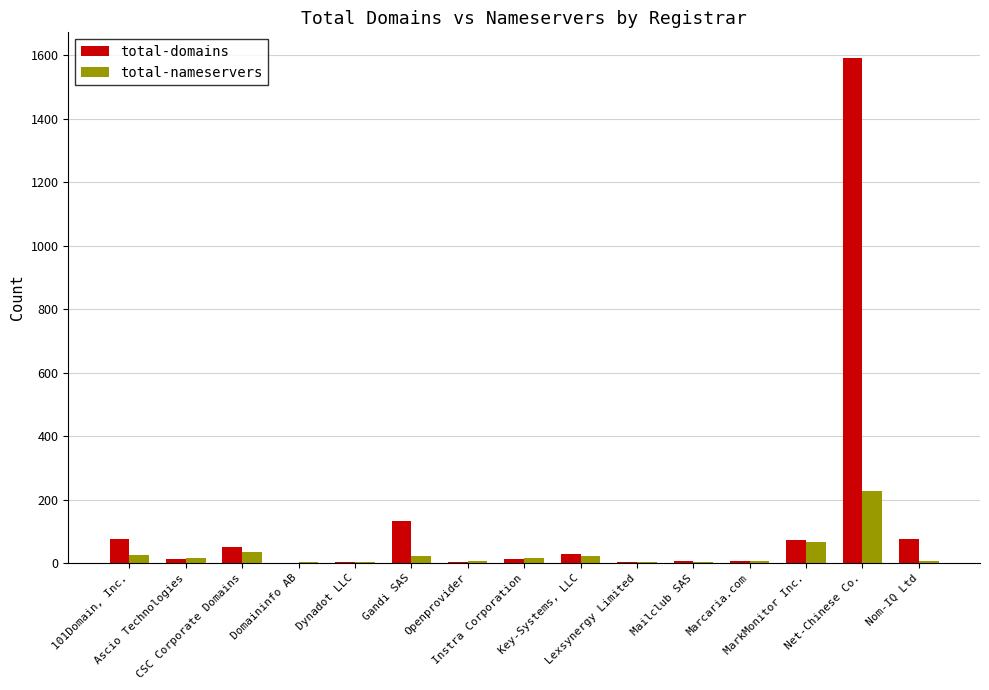

What is the spread (max minus min) of values at Marcaria.com?

1